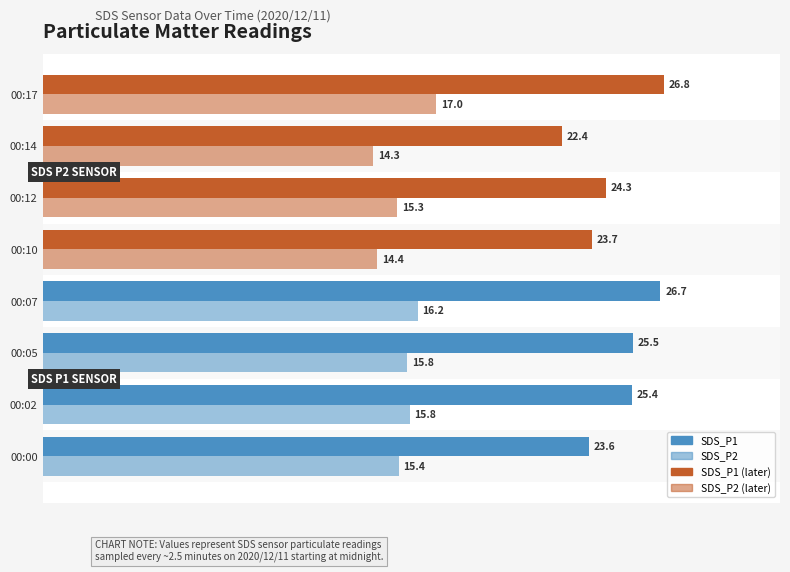

What is the sum of all SDS_P2 (group2) values?

61.0